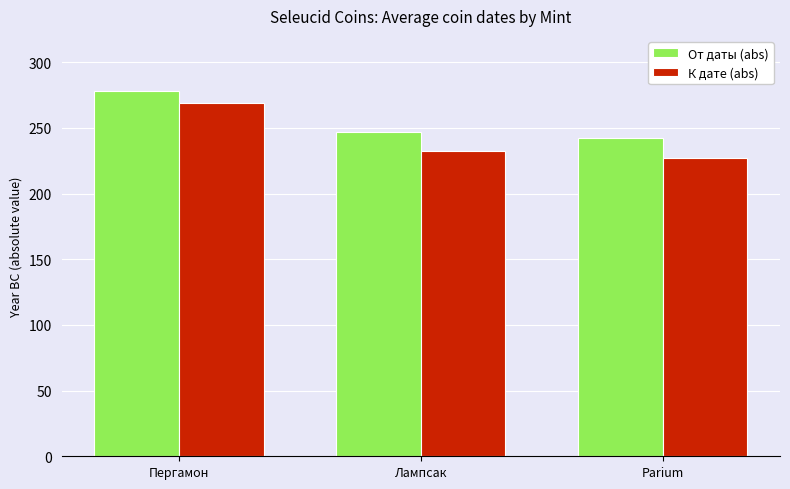

At how many categories does at least one series exceed 263?

1